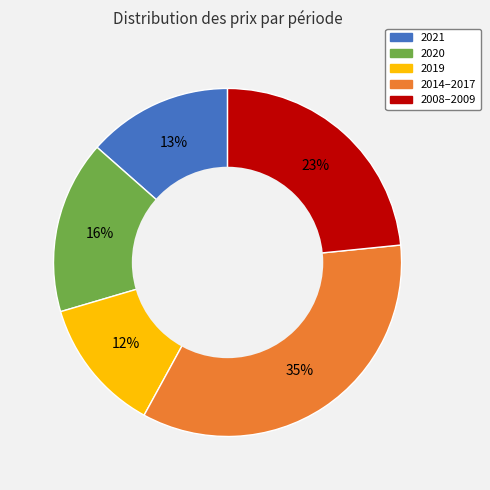

To the nearest percent, what is the average slice percentage?

20%